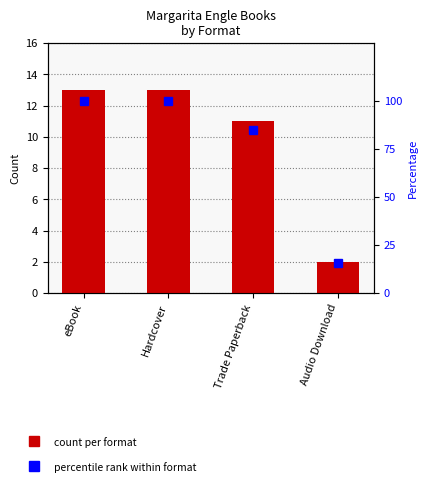

What is the smallest value displayed?

2.0